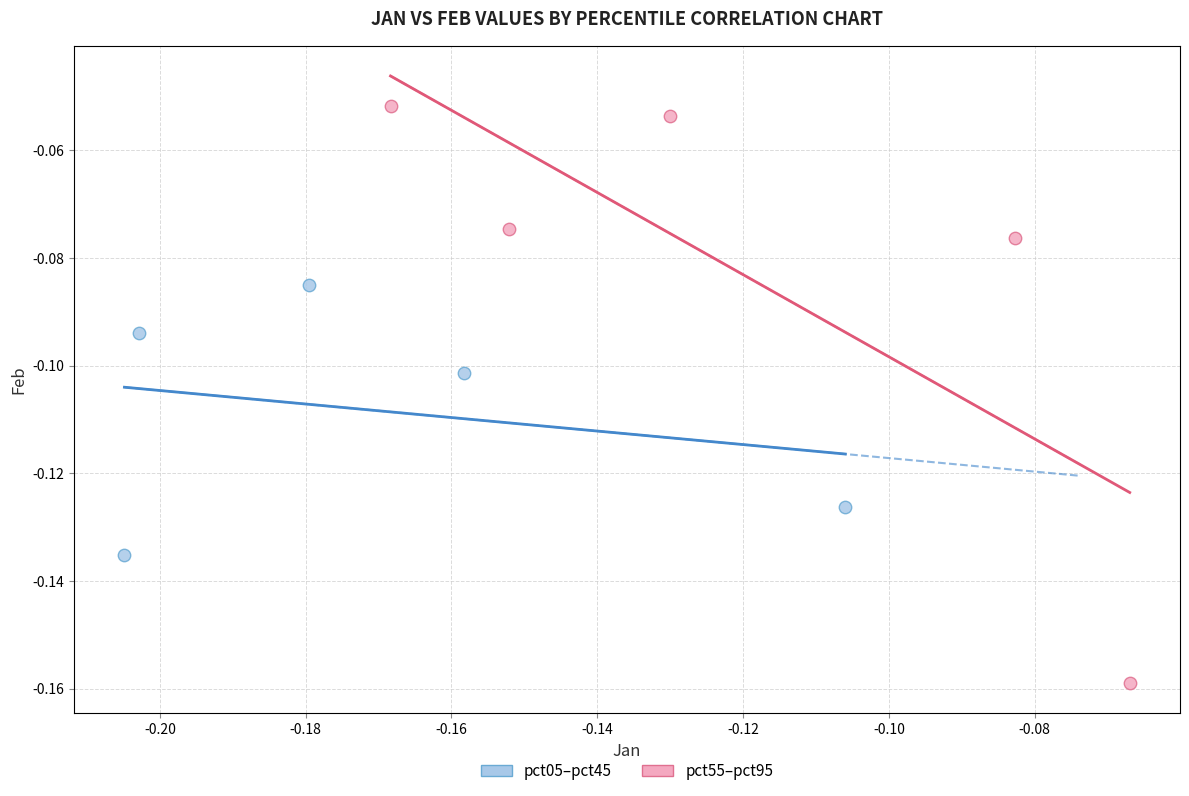

Which series has the widest spread of Y values?

pct55–pct95